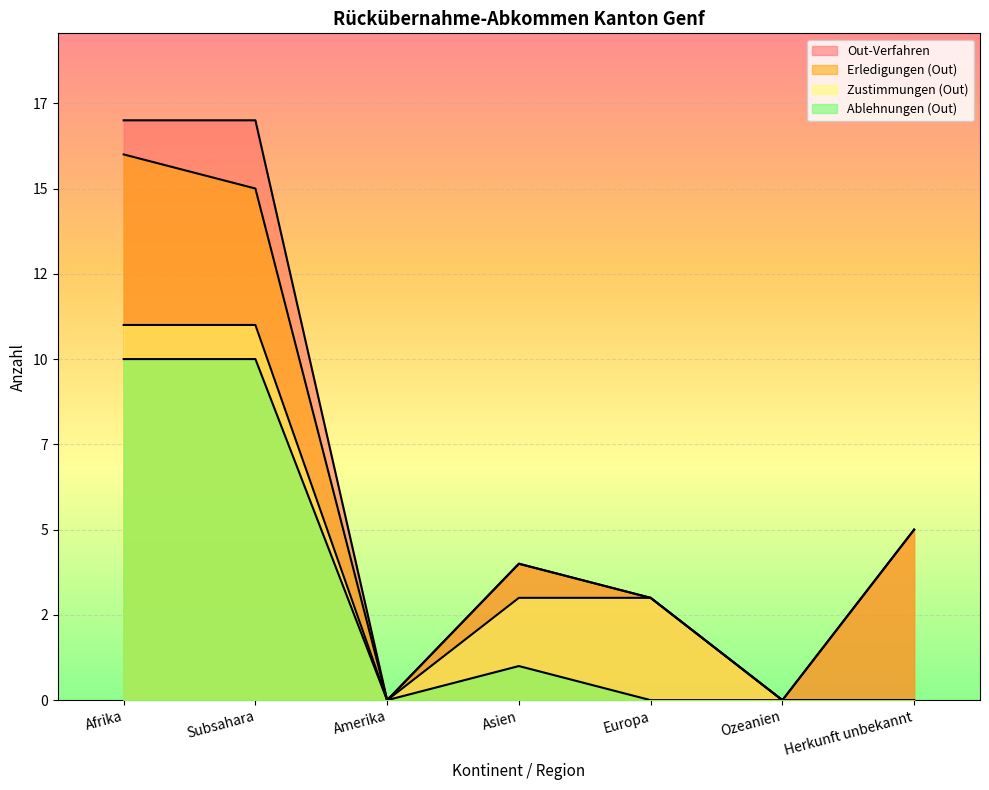

What is the label of the 3rd point from the left?

Amerika